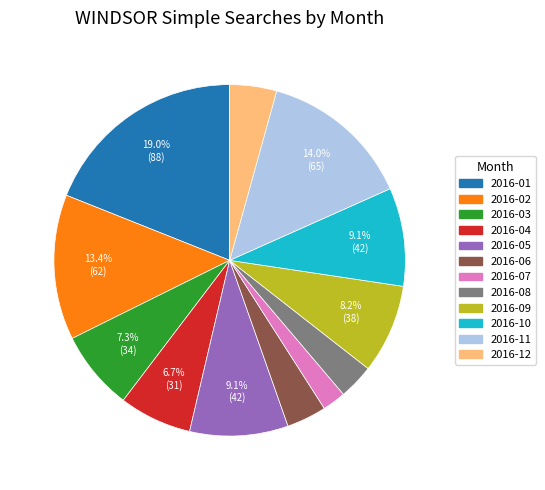

Is the sum of 2016-04 and 2016-03 greater than half?

No